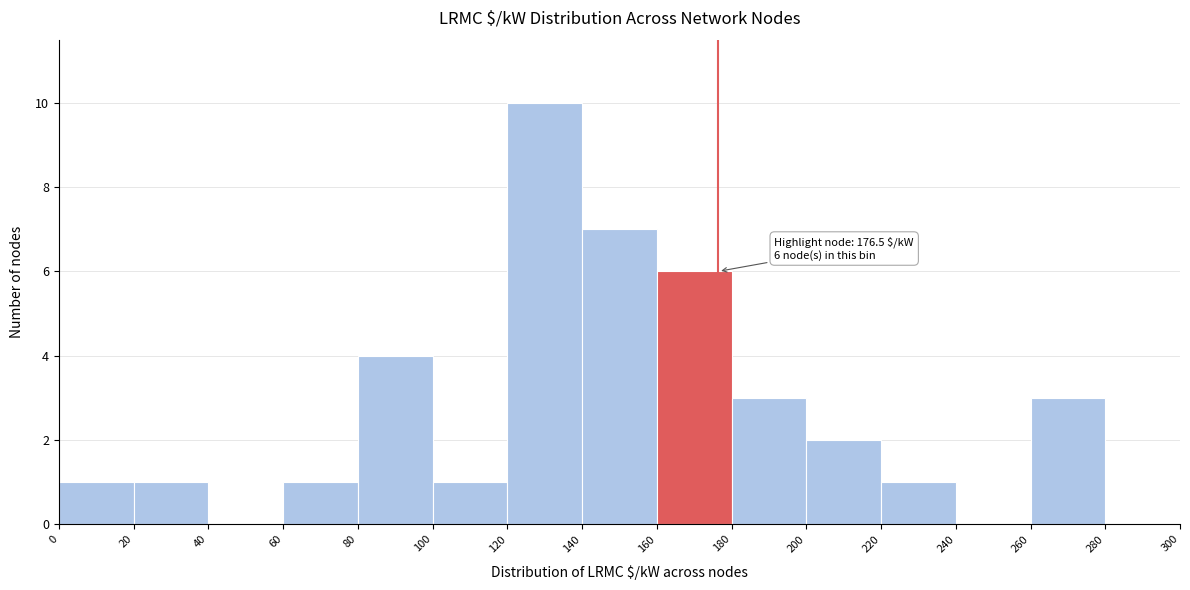

Over which range of the x-axis is the bar tallest?

120 to 140